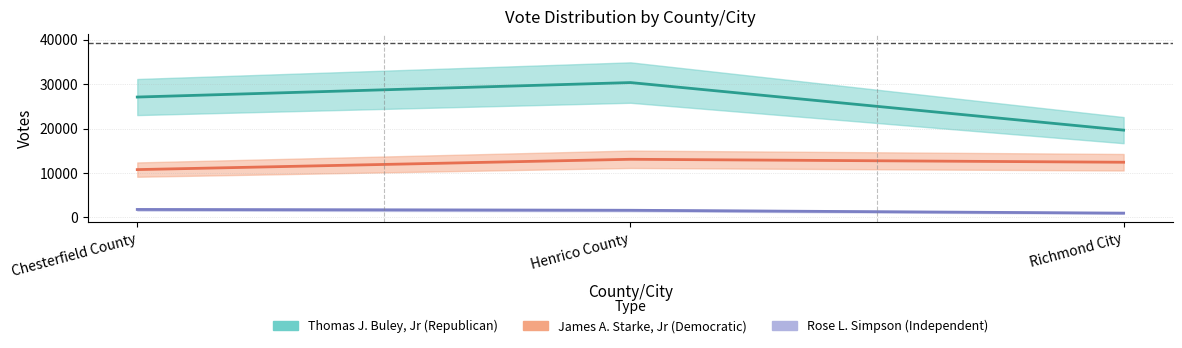

What position from the right is Henrico County?

2